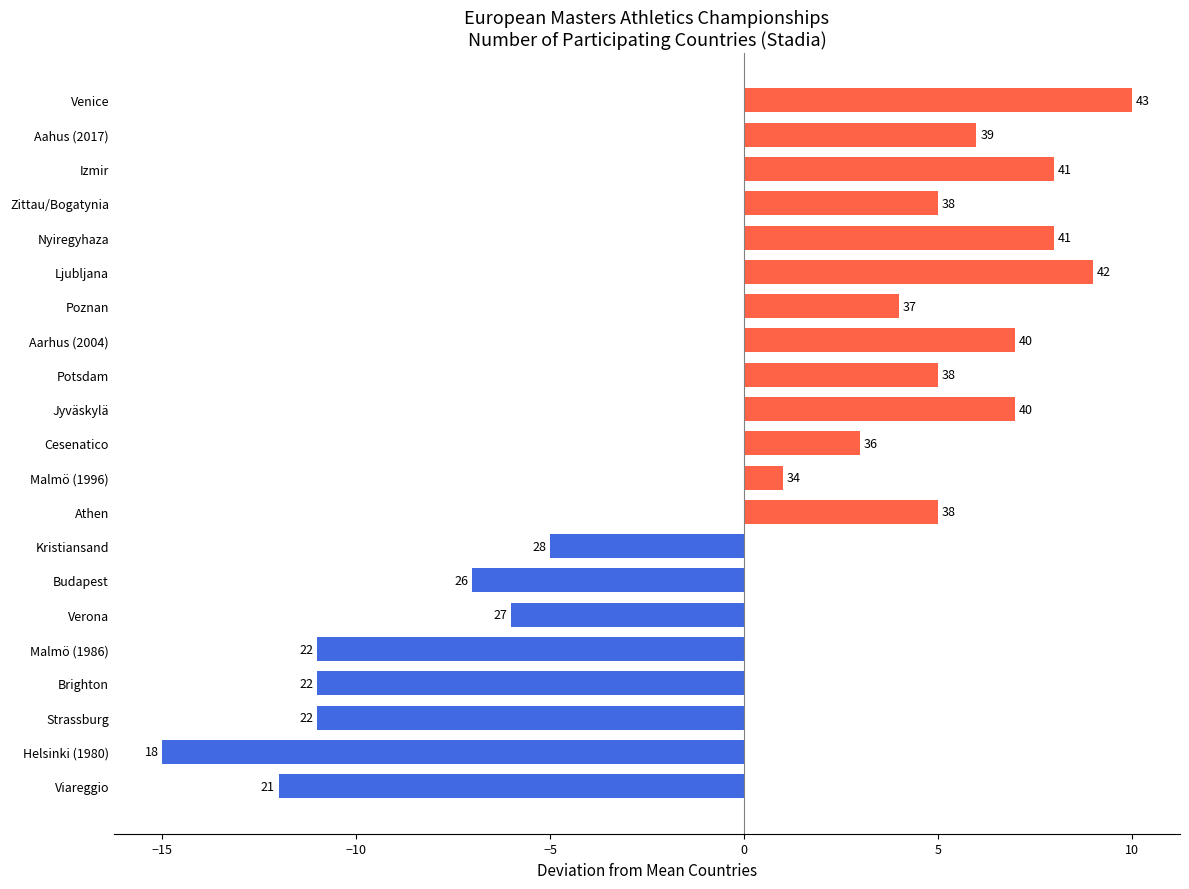

What is the difference between the maximum and minimum values?

25